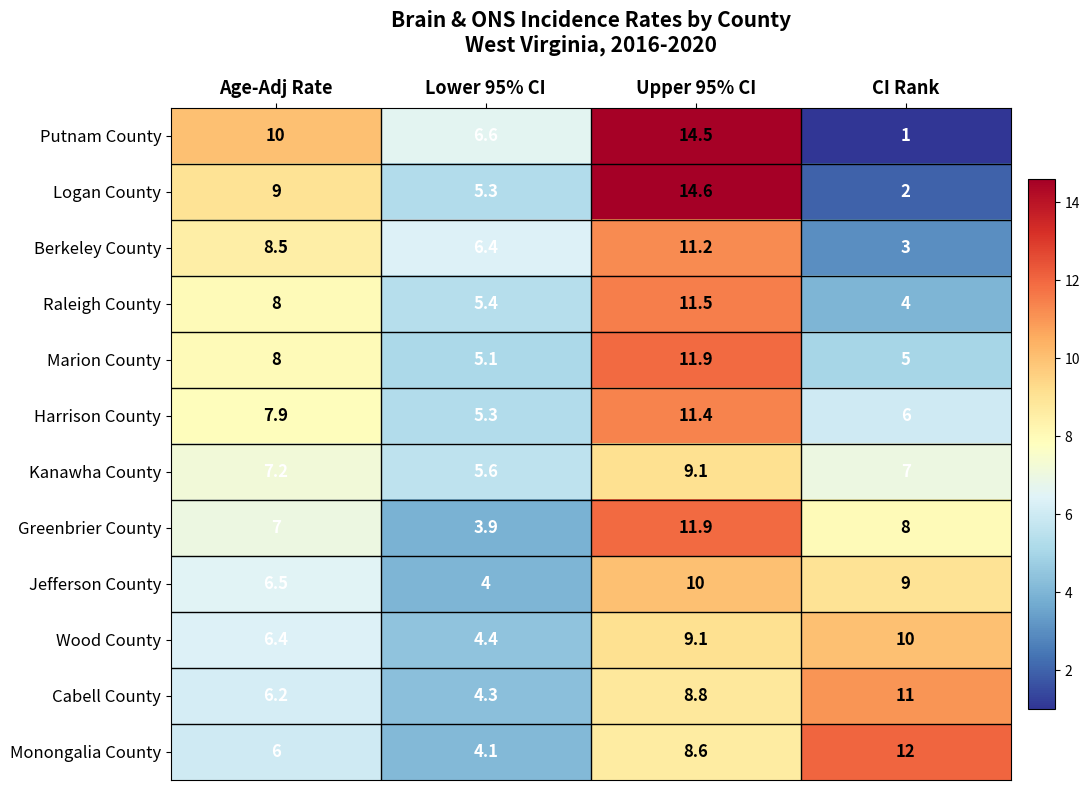

The value of Marion County at Age-Adj Rate is 12.6. True or false?

False